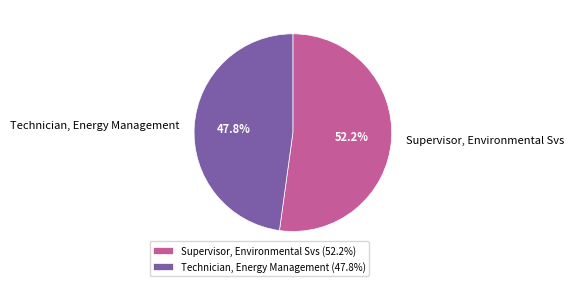

Rank the categories by value from lowest to highest.

Technician, Energy Management, Supervisor, Environmental Svs